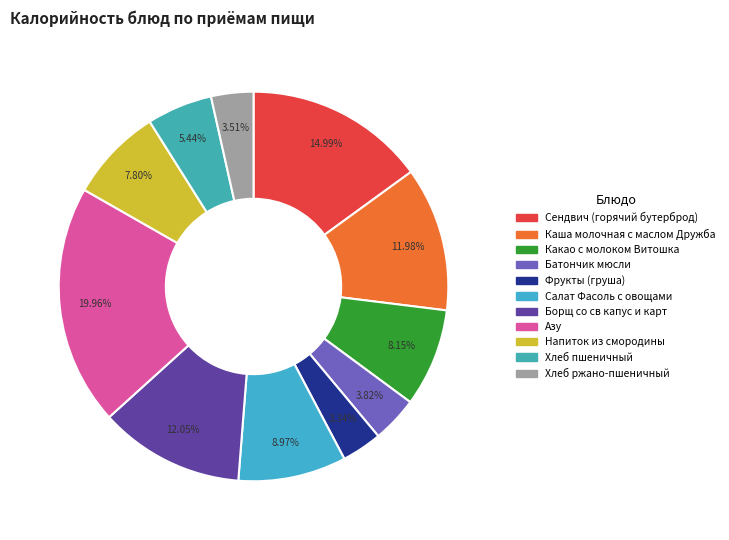

Approximately how many times larger is the value at Хлеб ржано-пшеничный compared to Салат Фасоль с овощами?

0.4